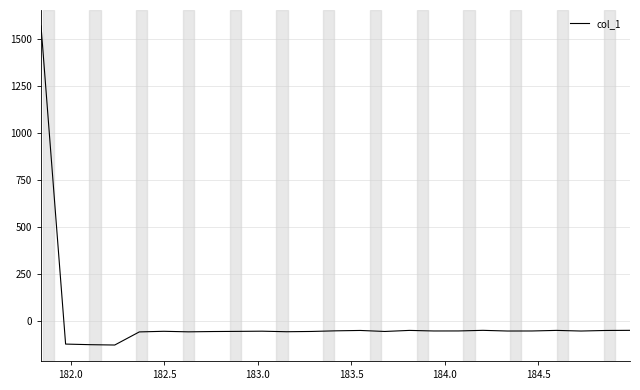

Does the chart have visible grid lines?

Yes